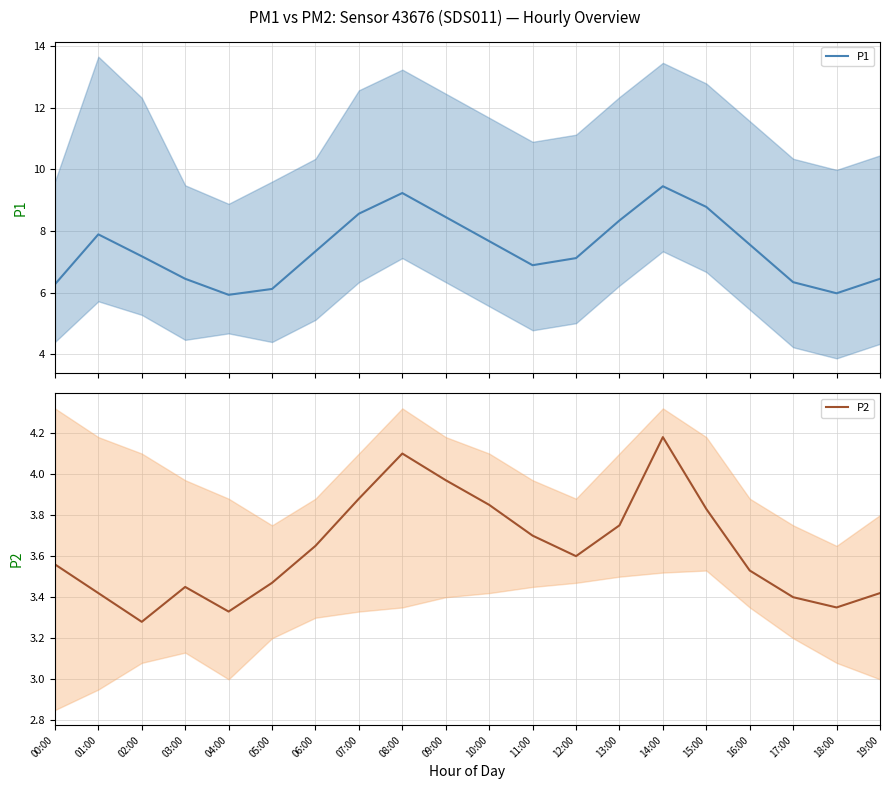

True or false: P2 and P1 intersect in this chart.

False